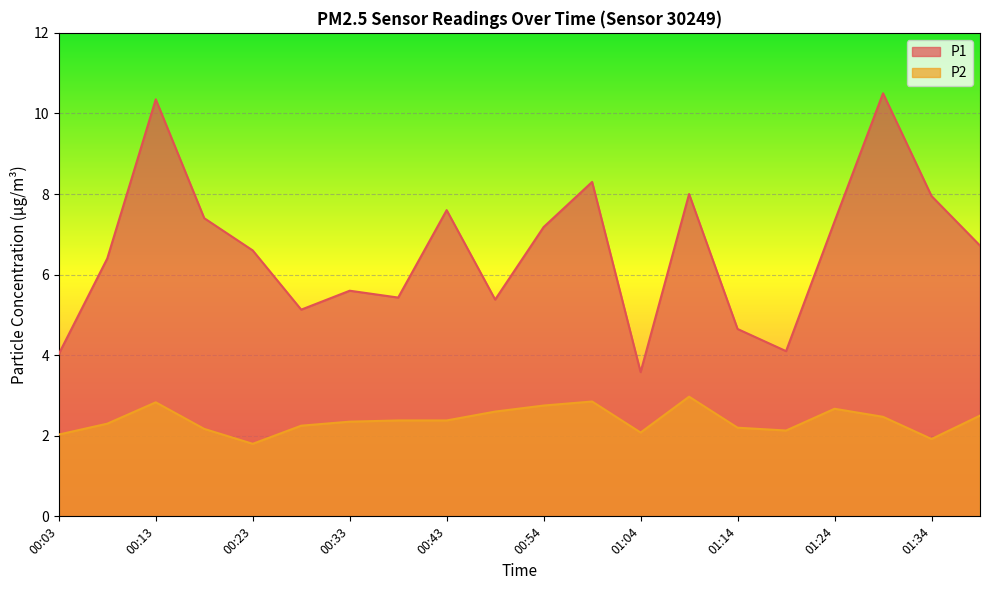

Which label corresponds to the largest value in the chart?

01:29